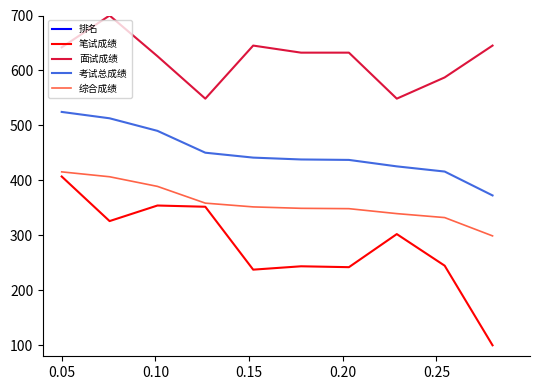

What is the smallest value displayed?

100.0